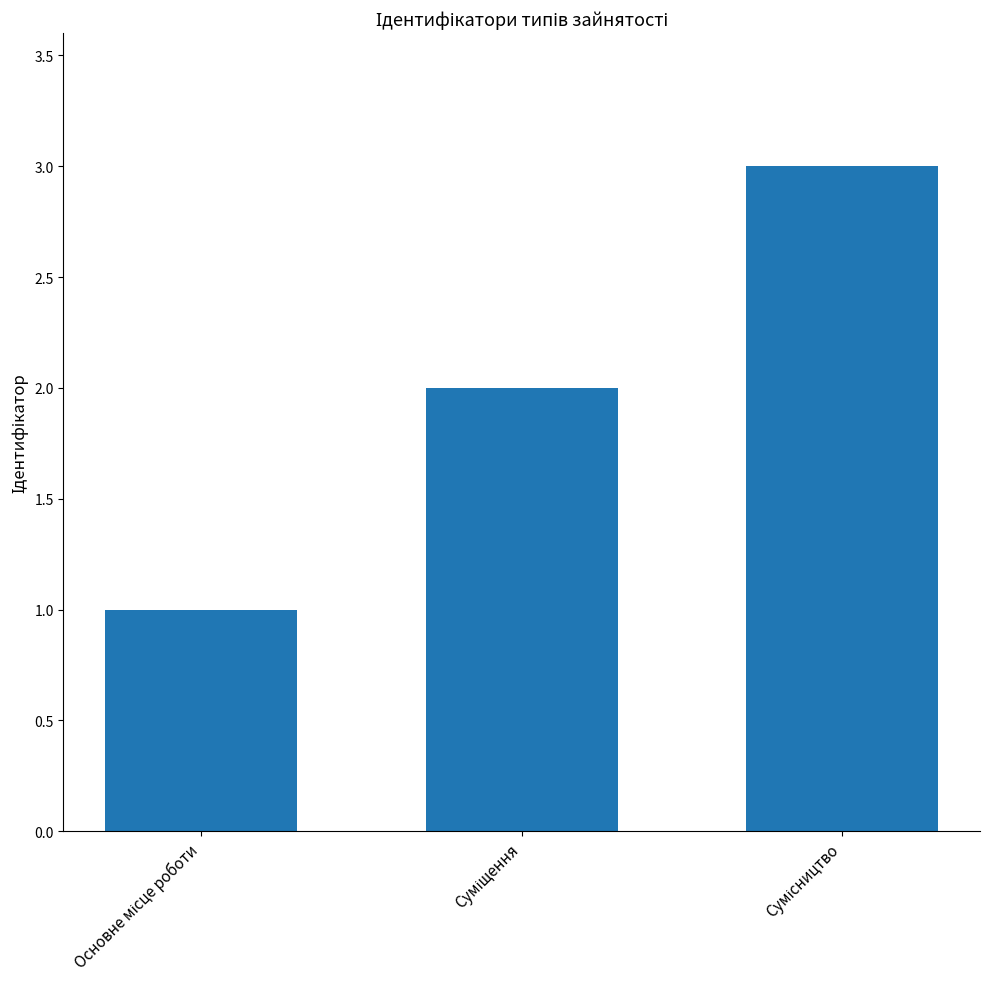

What is the maximum value shown in the chart?

3